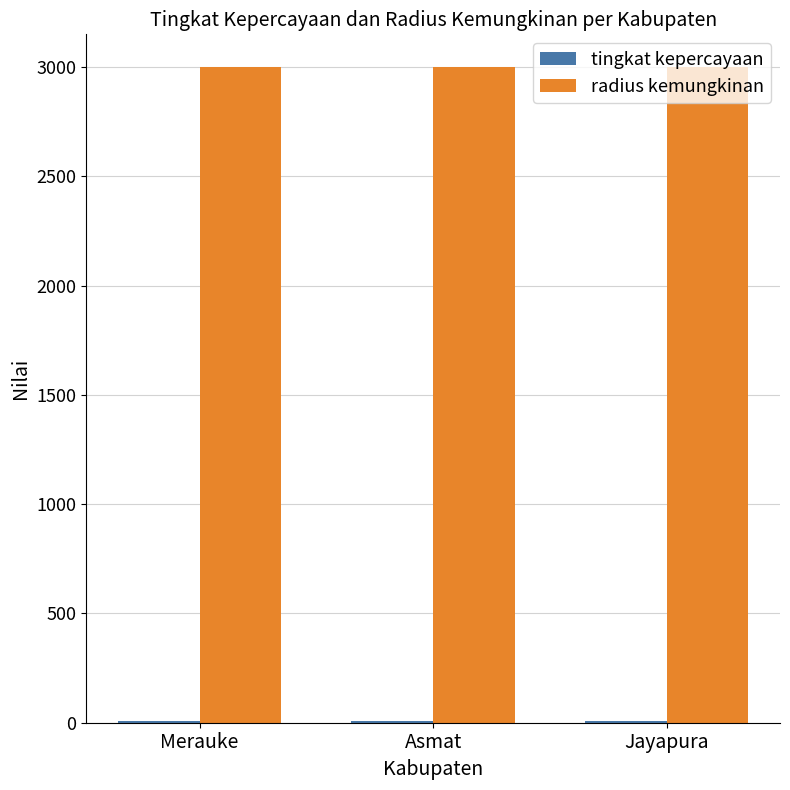

What is the sum of the radius kemungkinan values at Jayapura and Merauke?

6000